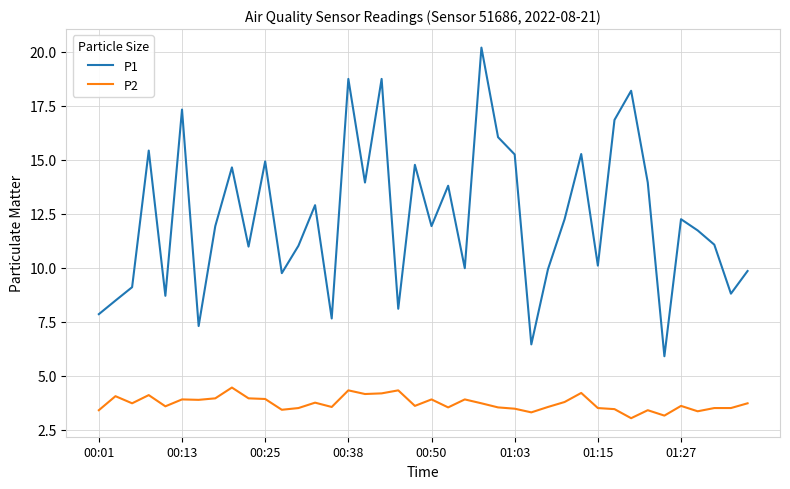

Which series has the largest range (max minus min)?

P1